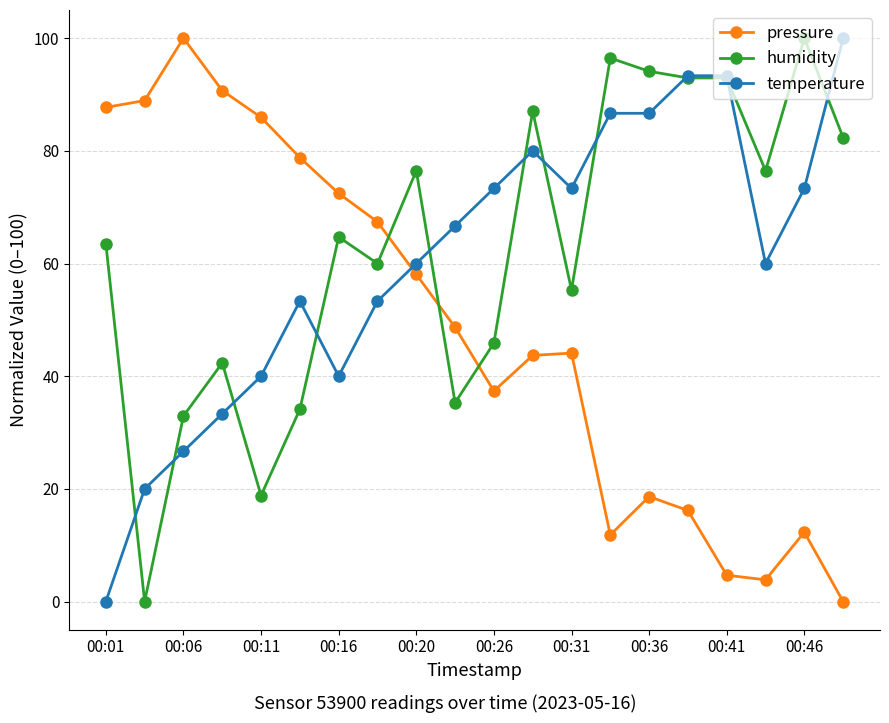

What is the value of the temperature point at the 15th from the left?

86.7